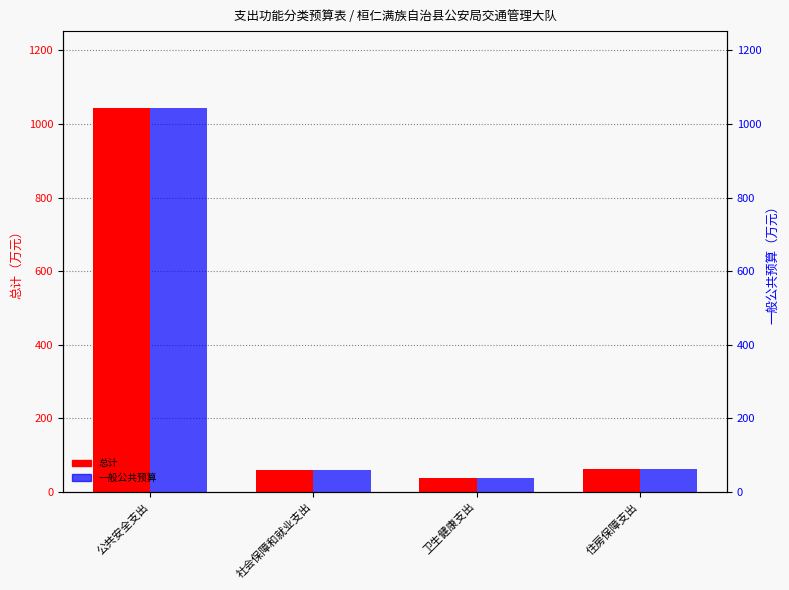

What is the label of the 2nd bar from the left?

社会保障和就业支出